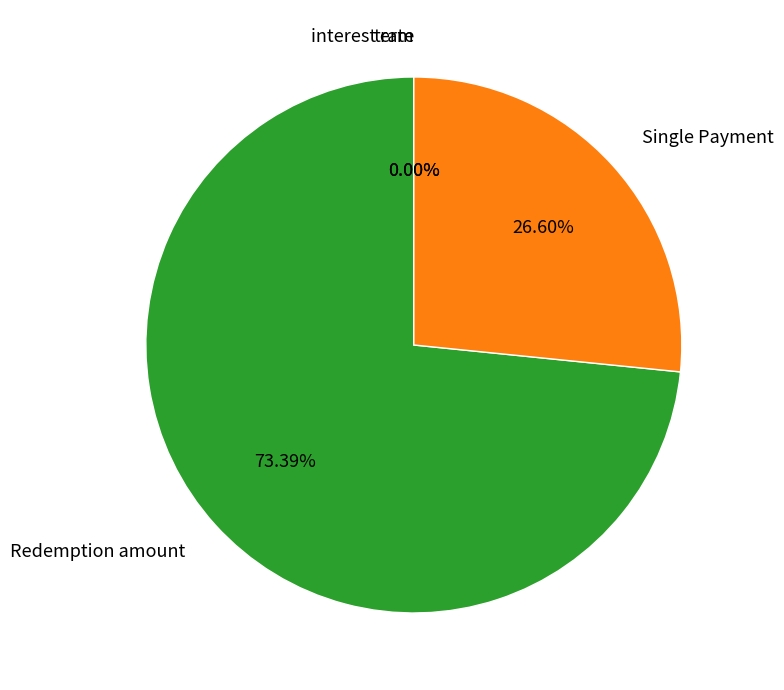

What is the majority slice?

Redemption amount